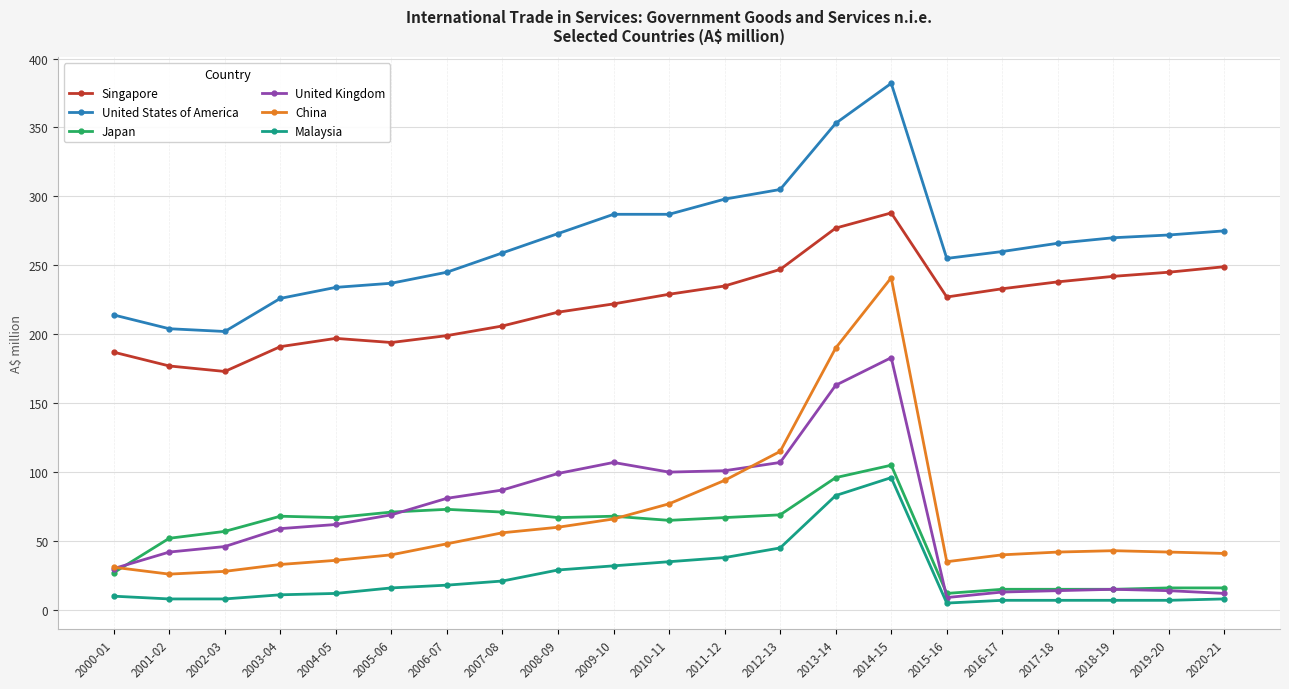

At which category does the chart reach its peak across all series?

2014-15